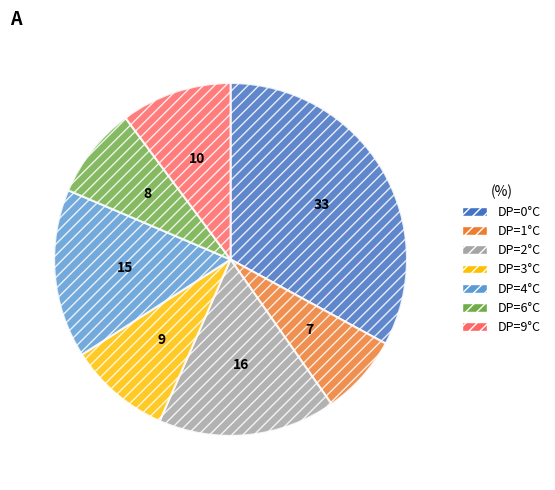

Is there any slice that represents more than half of the pie?

No